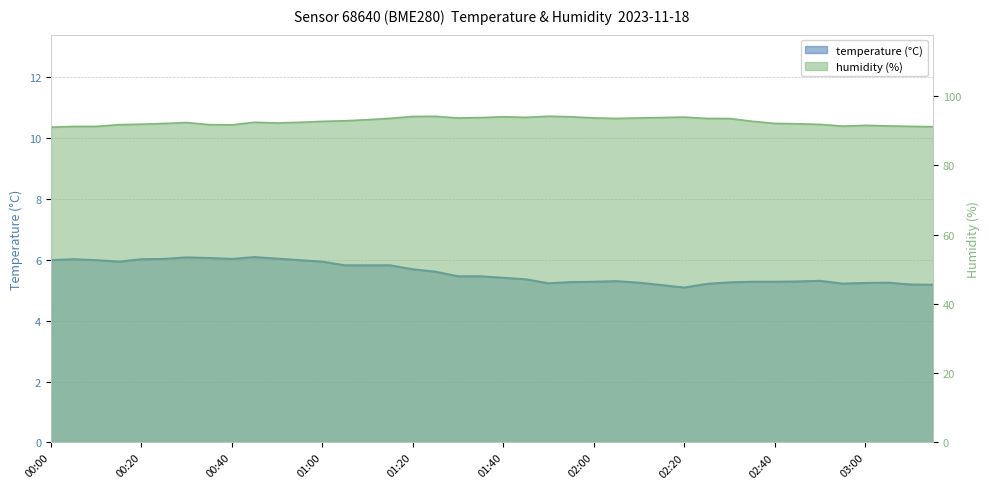

Which has a higher value, 00:15 or 02:45?

00:15